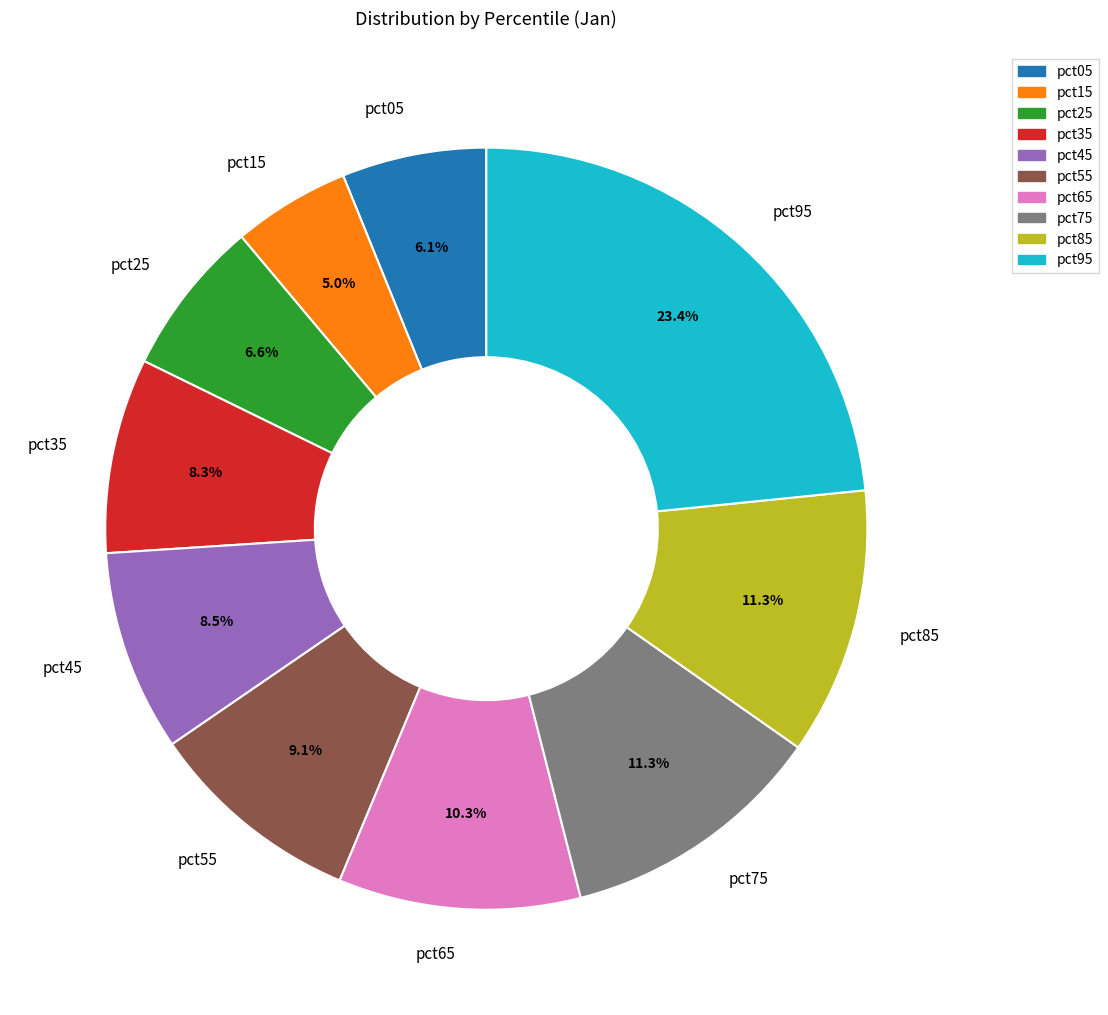

What percentage do pct35 and pct15 together represent?

13.3%